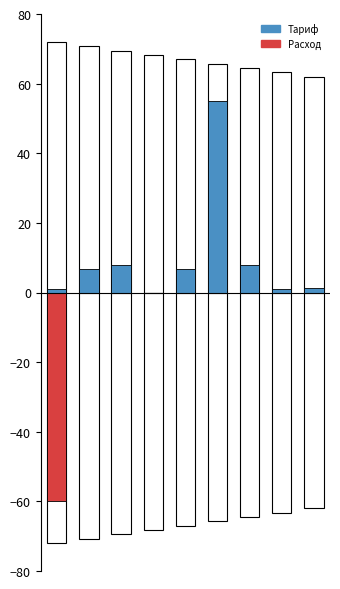

How many bars are there in total?

18